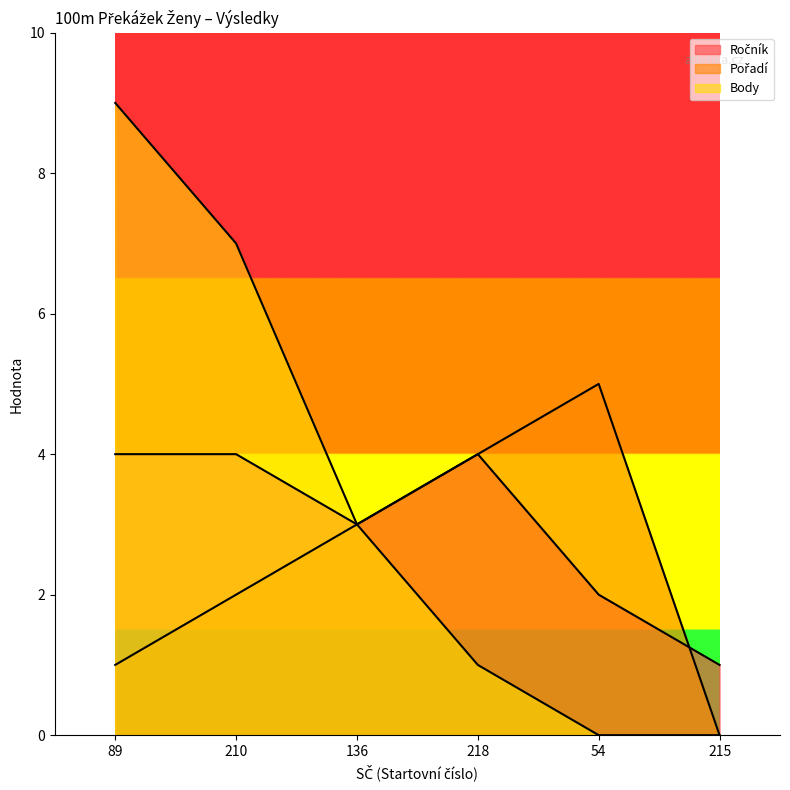

At 136, list the series in order from largest to smallest.

Ročník, Pořadí, Body